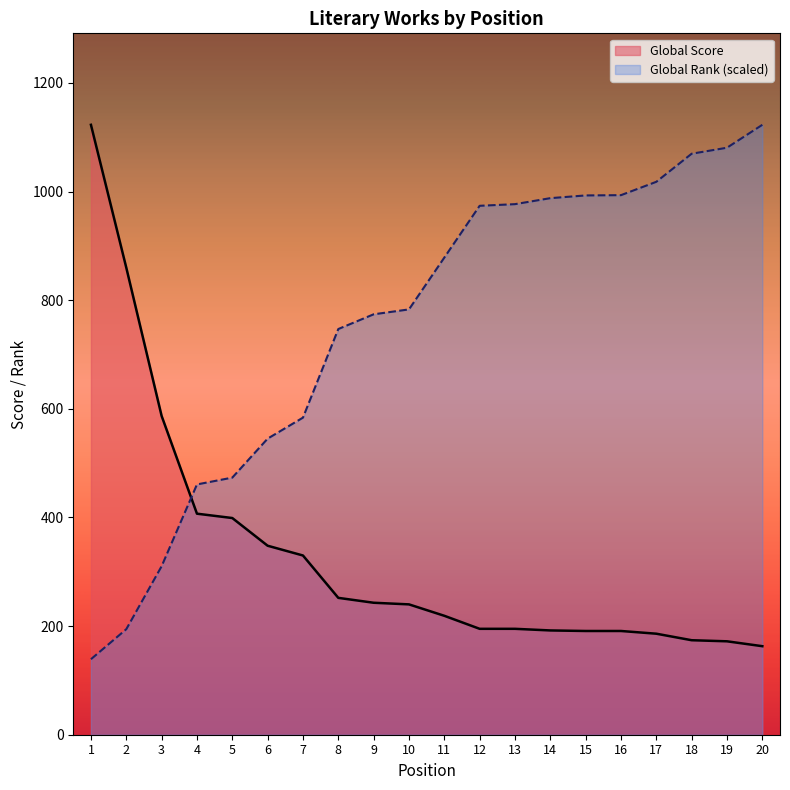

Rank the series by their average value, from highest to lowest.

Global Rank (scaled), Global Score